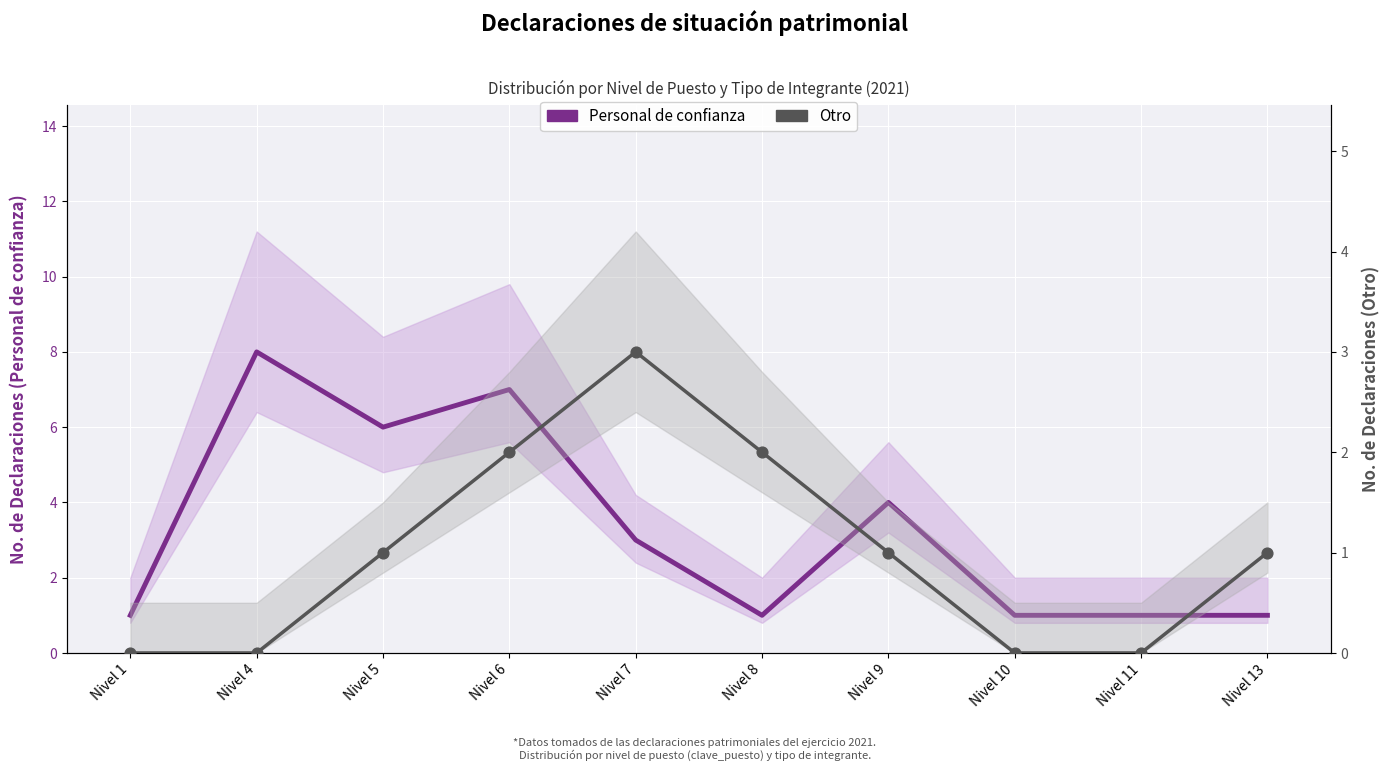

At which category is the sum across all series the highest?

Nivel 6